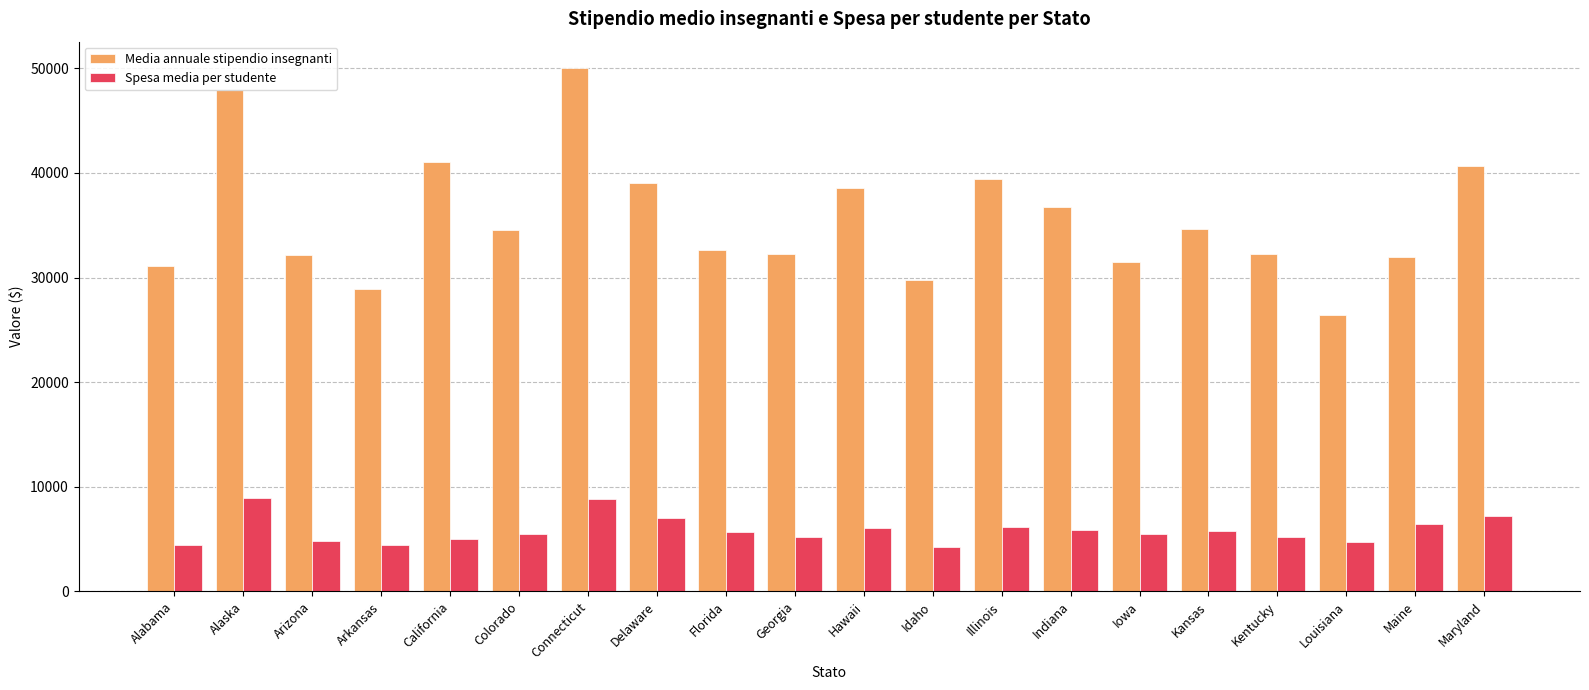

The Spesa media per studente series shows 6136 at Illinois. True or false?

True